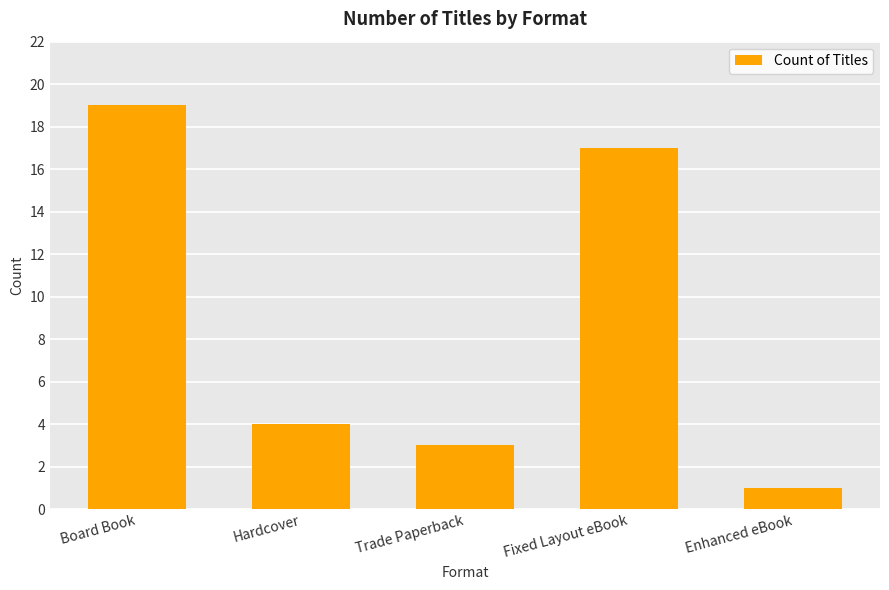

True or false: the data shows 4 at Hardcover.

True